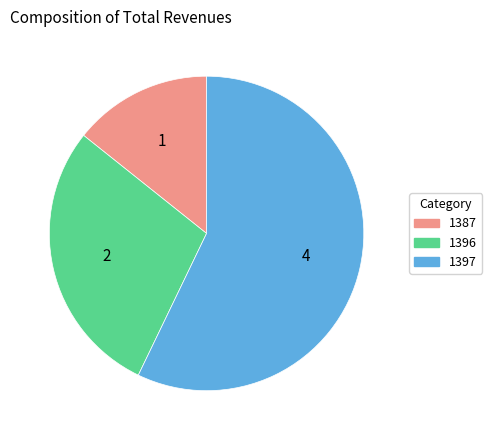

True or false: 1387 accounts for 25% of the total.

False